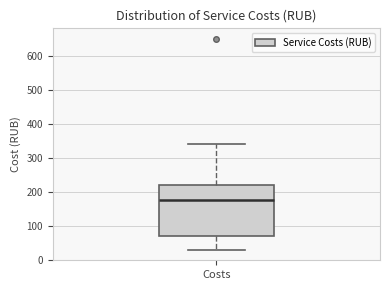

Where does the median line of the box for Costs sit on the y-axis? The values are not printed on the chart, so give them approximately, as read against the axis.

180